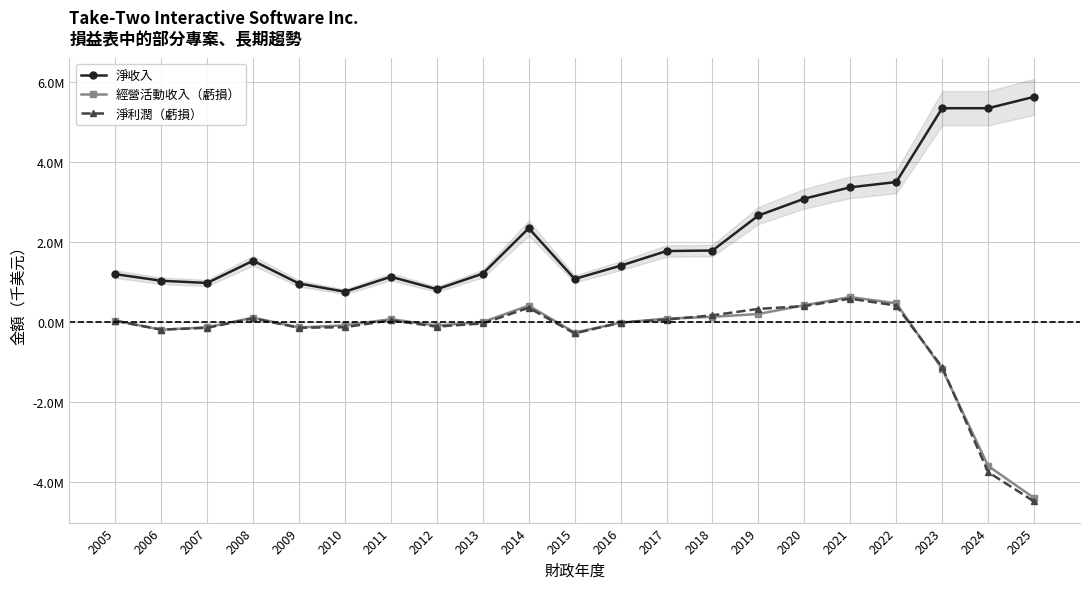

In 淨利潤（虧損）, how many points are lower than both neighbors (excluding endpoints)?

4